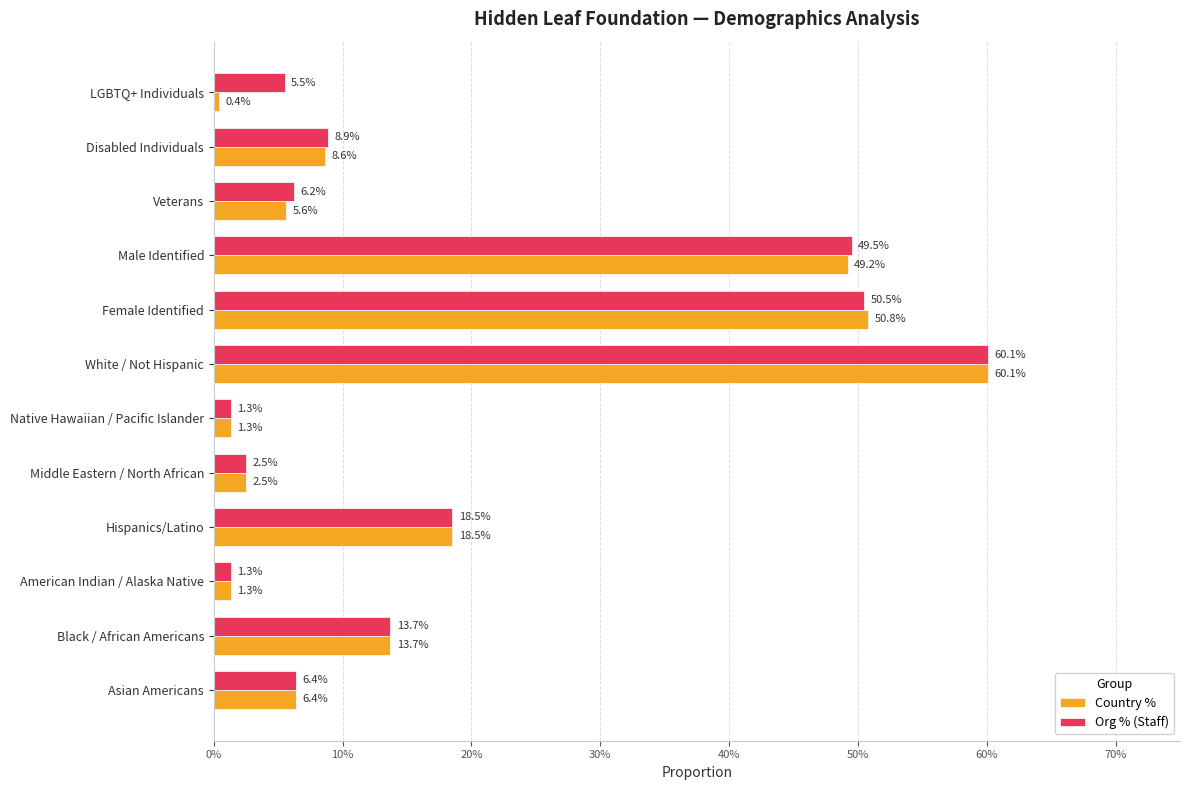

What is the average value of the Org % (Staff) series?

0.2